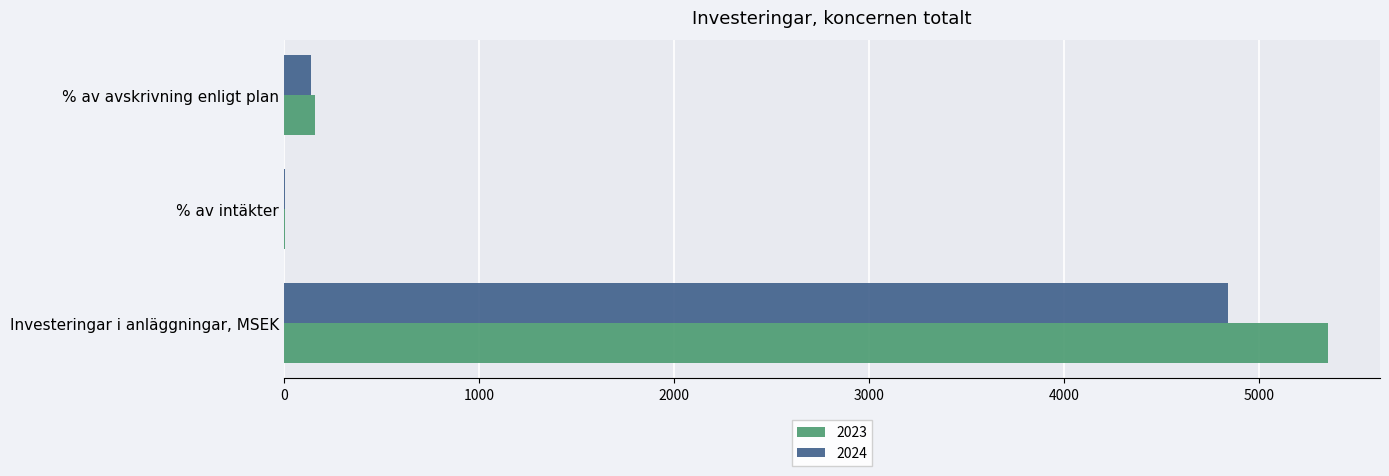

The 2024 series shows 4841.0 at Investeringar i anläggningar, MSEK. True or false?

True